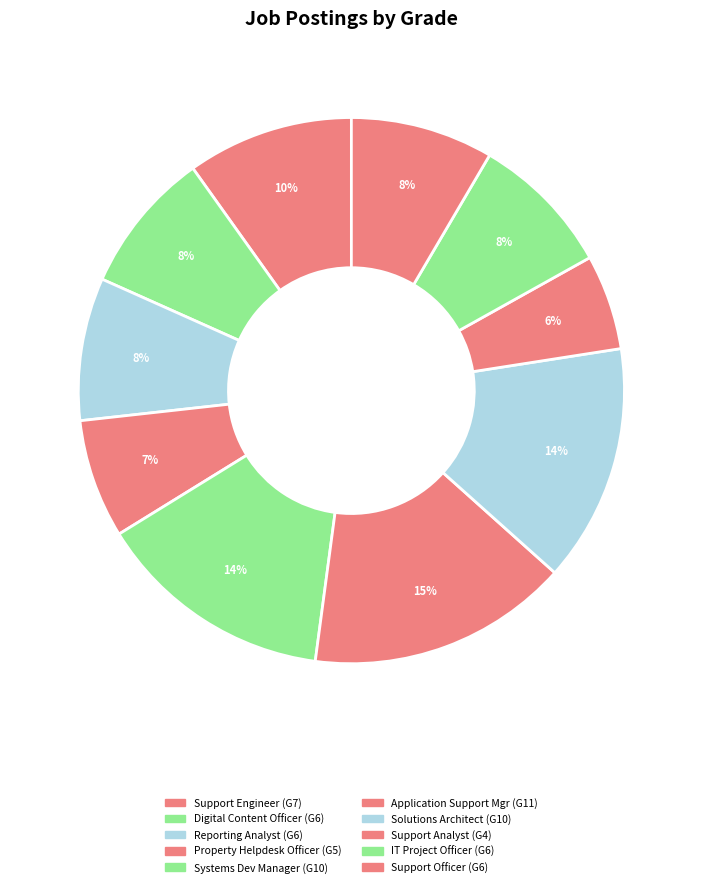

Count the number of slices in the pie.

10